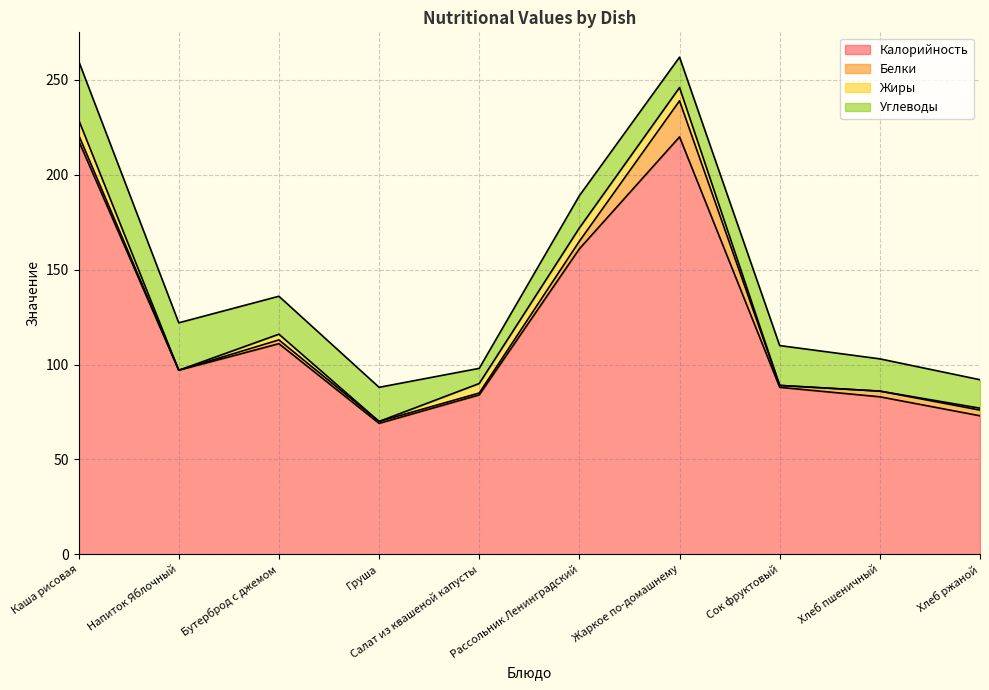

Where does the Калорийность series first go above 97?

Каша рисовая